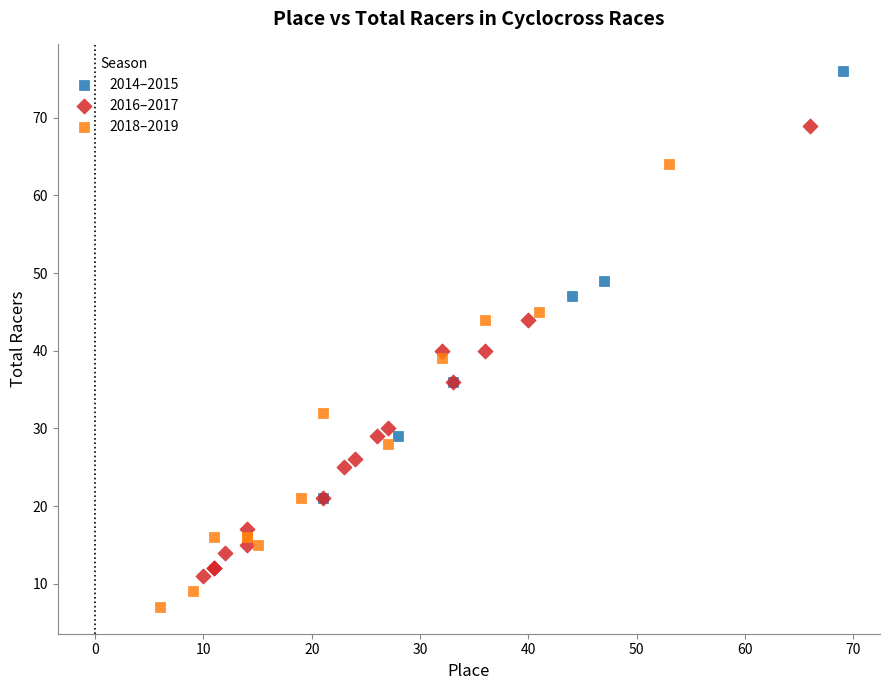

Which series contains the lowest Y value?

2018–2019